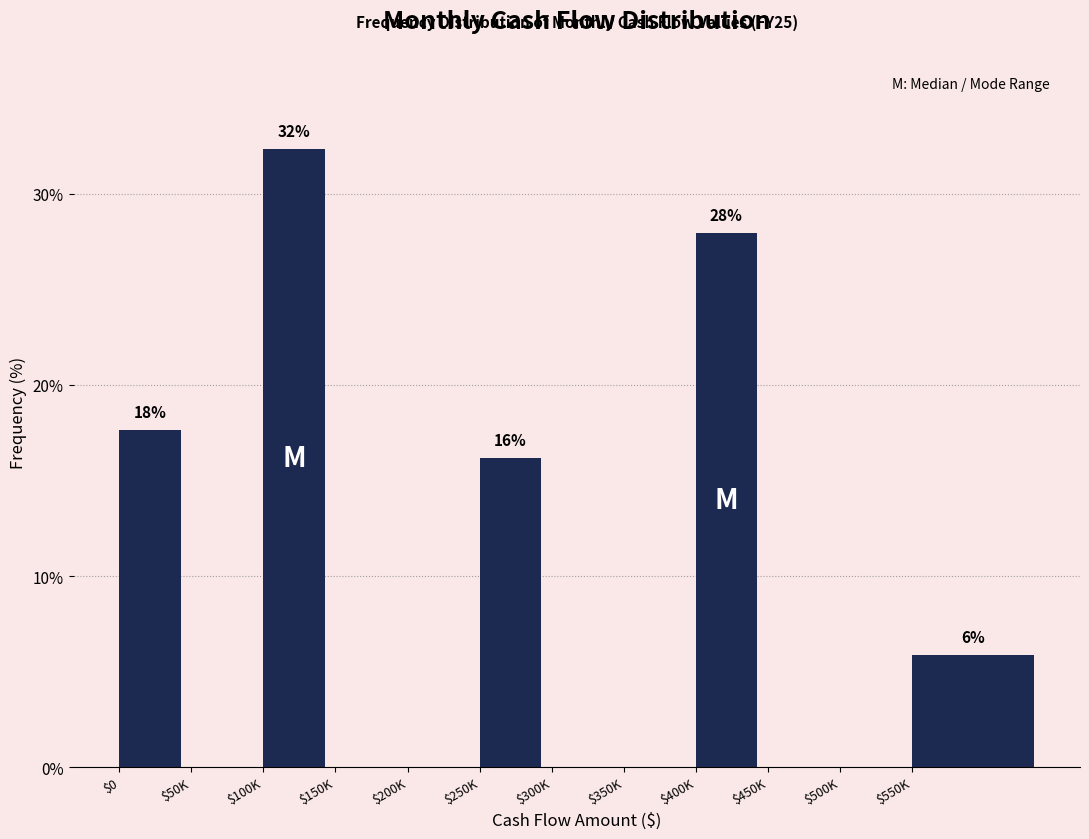

What is the sum of all values?

100.0